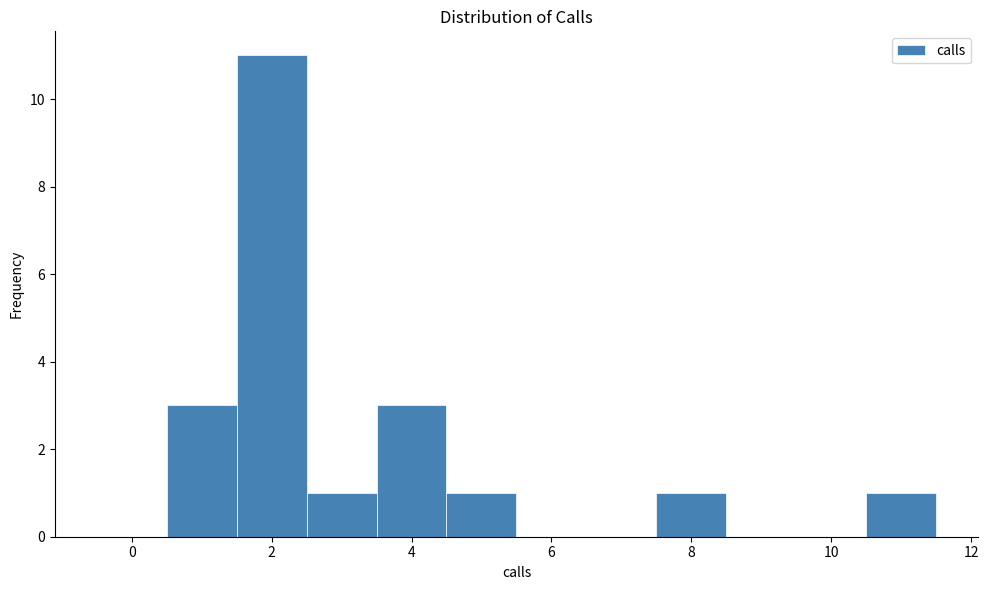

Reading left to right, list every bar in this chart as the range it spans on the x-axis followed by its height. Neither the bar edges nor the heights are printed on the chart, so give them approximately, as read against the axes.

-0.5 to 0.5: 0
0.5 to 1.5: 3
1.5 to 2.5: 11
2.5 to 3.5: 1
3.5 to 4.5: 3
4.5 to 5.5: 1
5.5 to 6.5: 0
6.5 to 7.5: 0
7.5 to 8.5: 1
8.5 to 9.5: 0
9.5 to 10.5: 0
10.5 to 11.5: 1